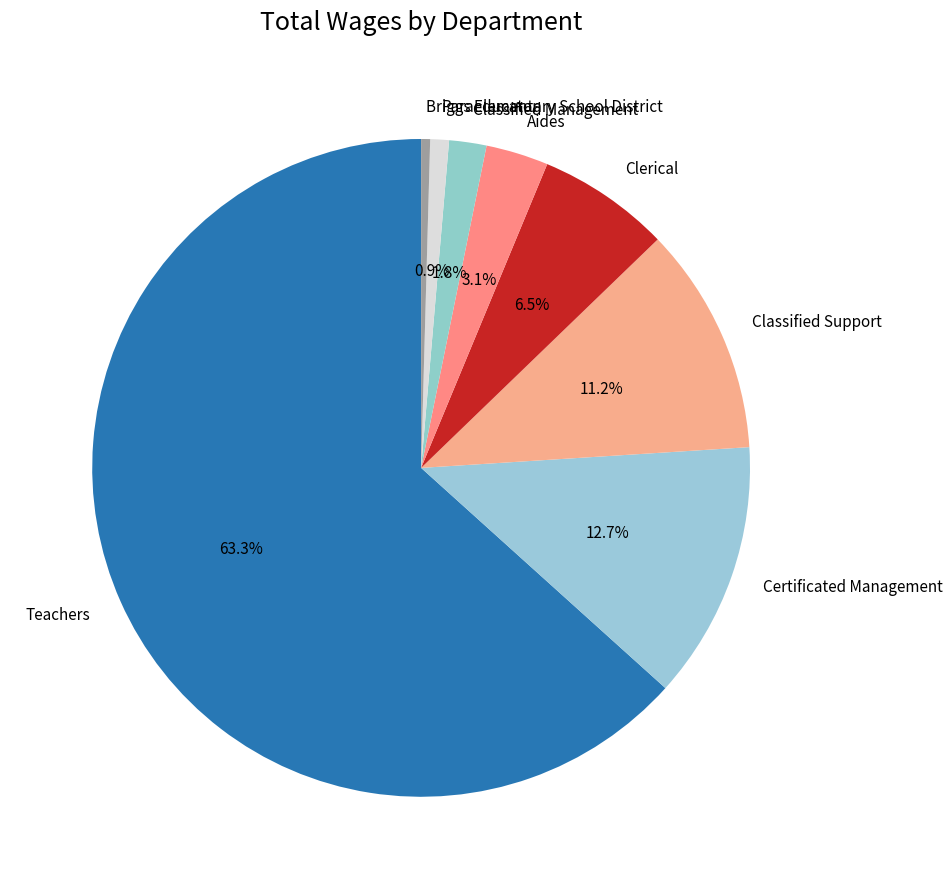

Is the sum of Briggs Elementary School District and Clerical greater than half?

No